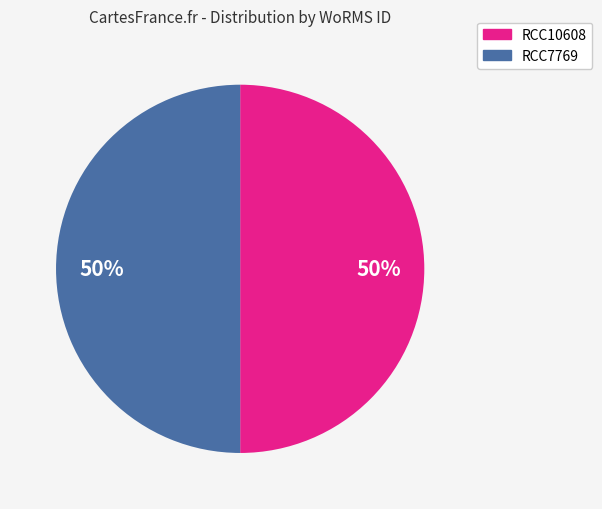

What is the ratio of the value at RCC10608 to the value at RCC7769?

1.0